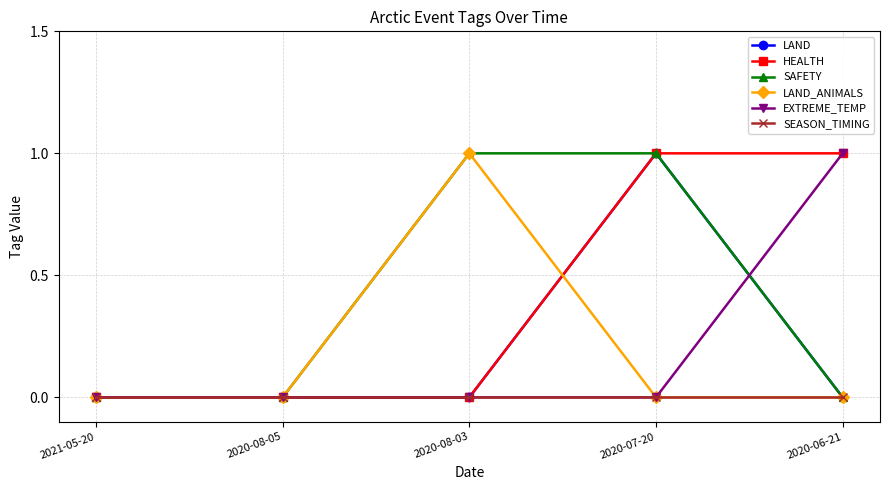

How many LAND_ANIMALS values are between 0 and 1?

5